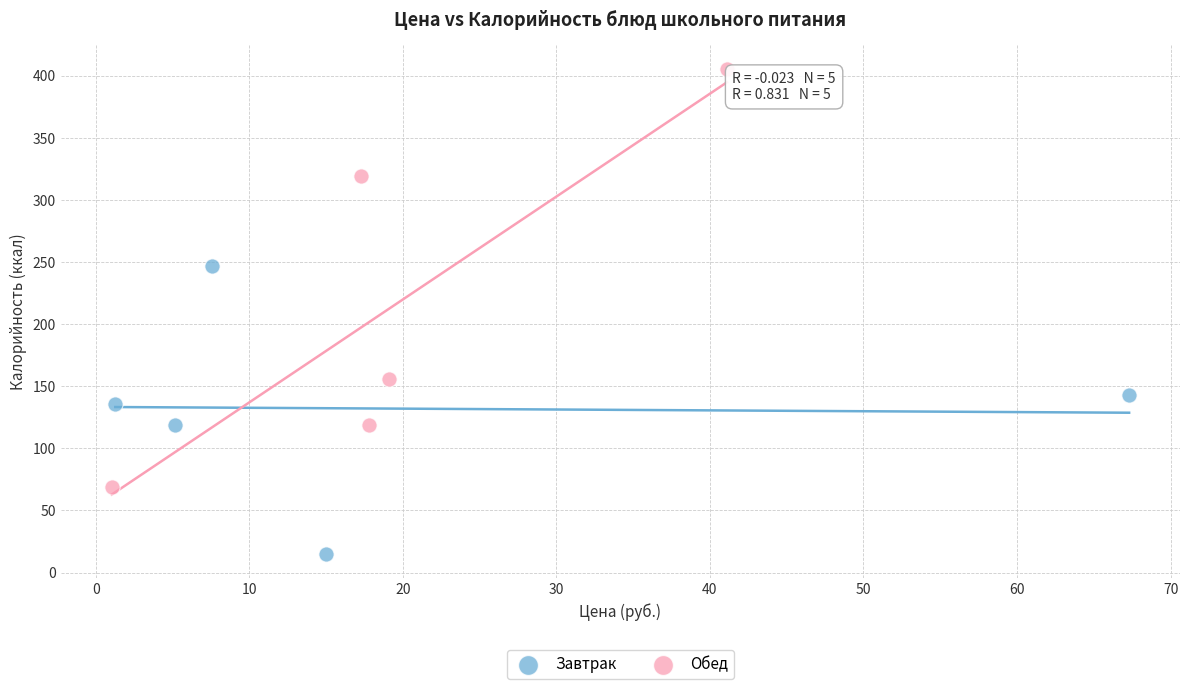

What are all the series names shown in the legend?

Завтрак, Обед